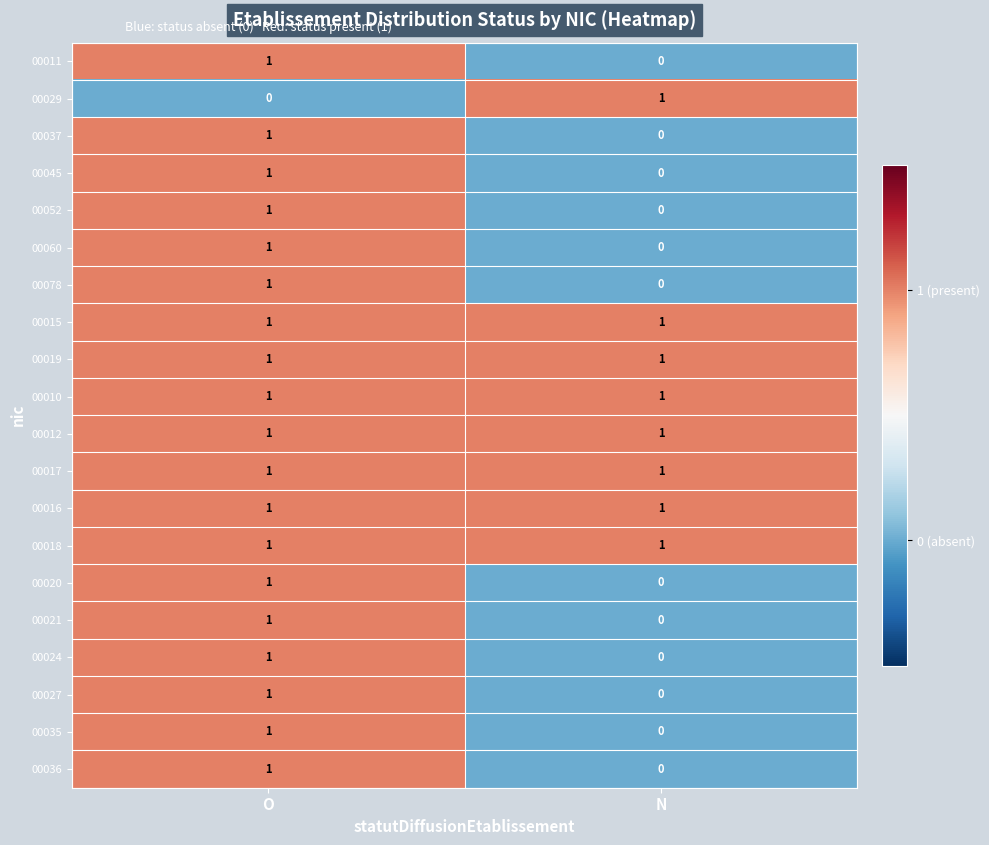

The value of 00045 at N is 0. True or false?

True